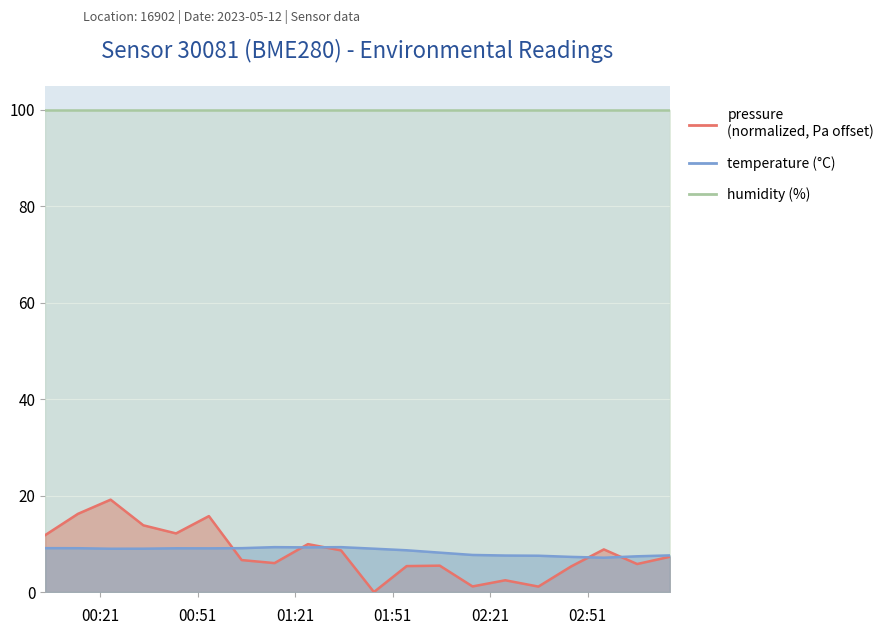

What is the label of the 20th point from the right?

2023-05-12T00:04:07